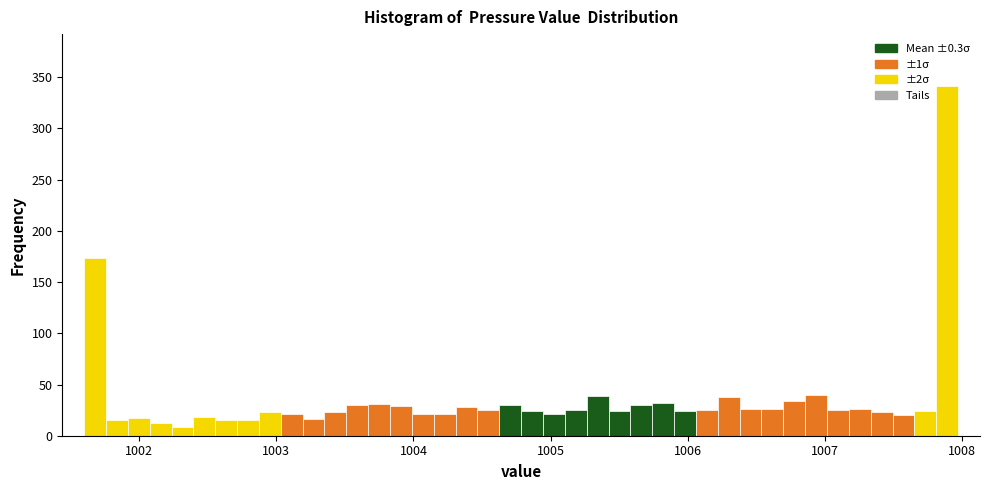

Around what value on the x-axis is the tallest bar? Give the approximate position of its centre, as read against the axis.

1007.9